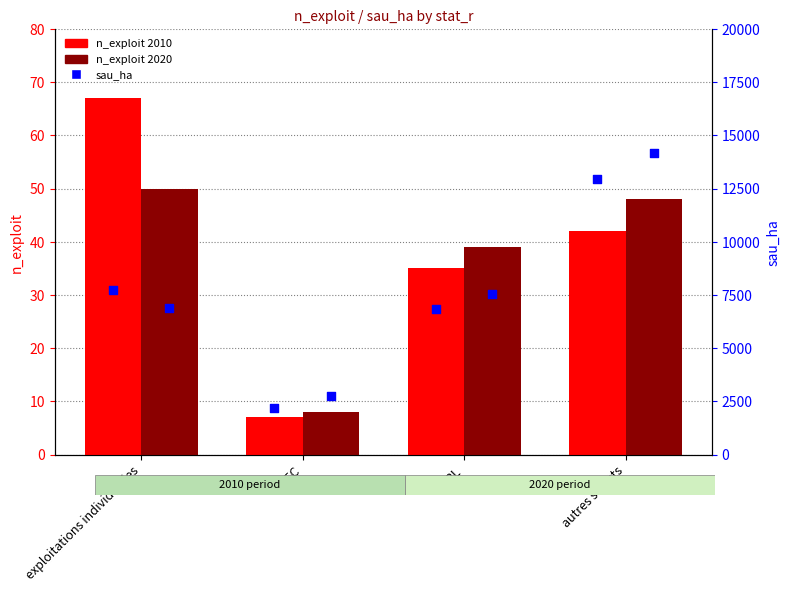

Which series has the largest total across all categories?

sau_ha 2020